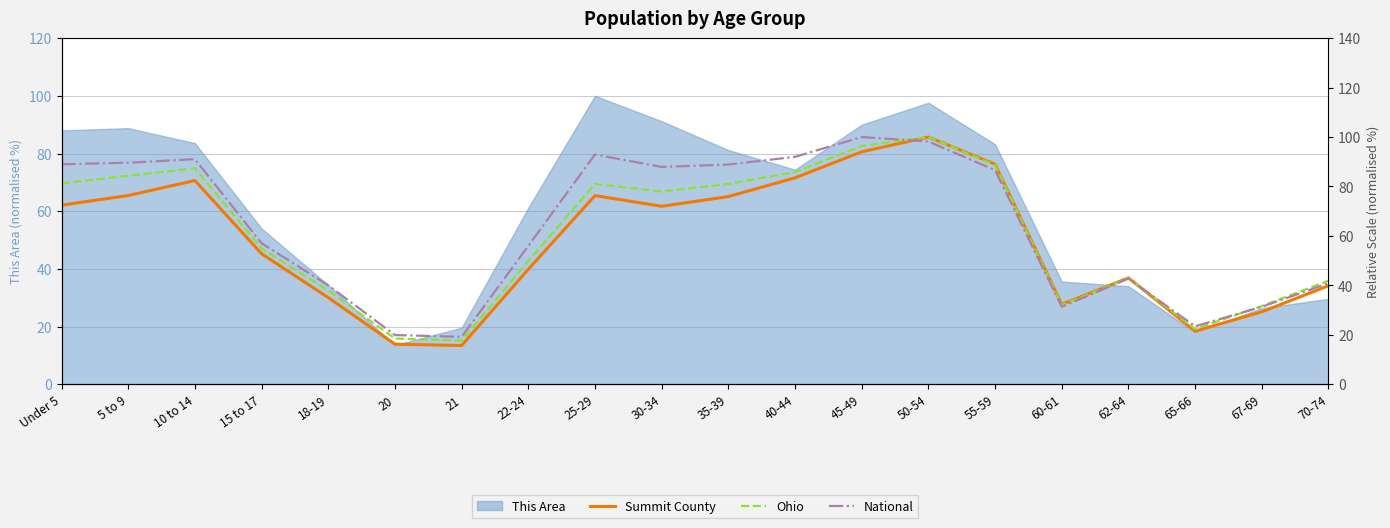

How many lines are shown in the chart?

3